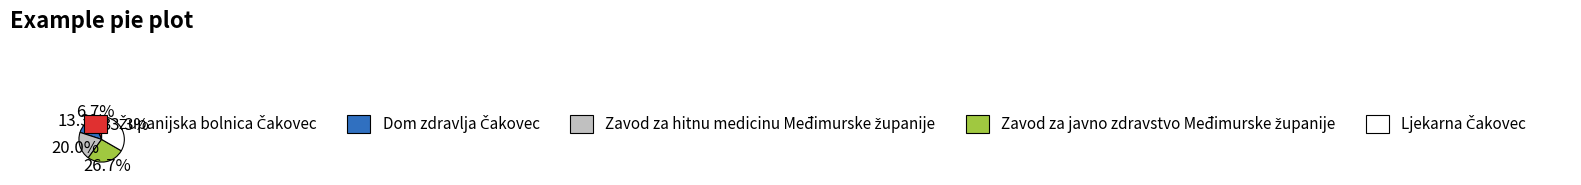

Does any single category account for the majority?

No